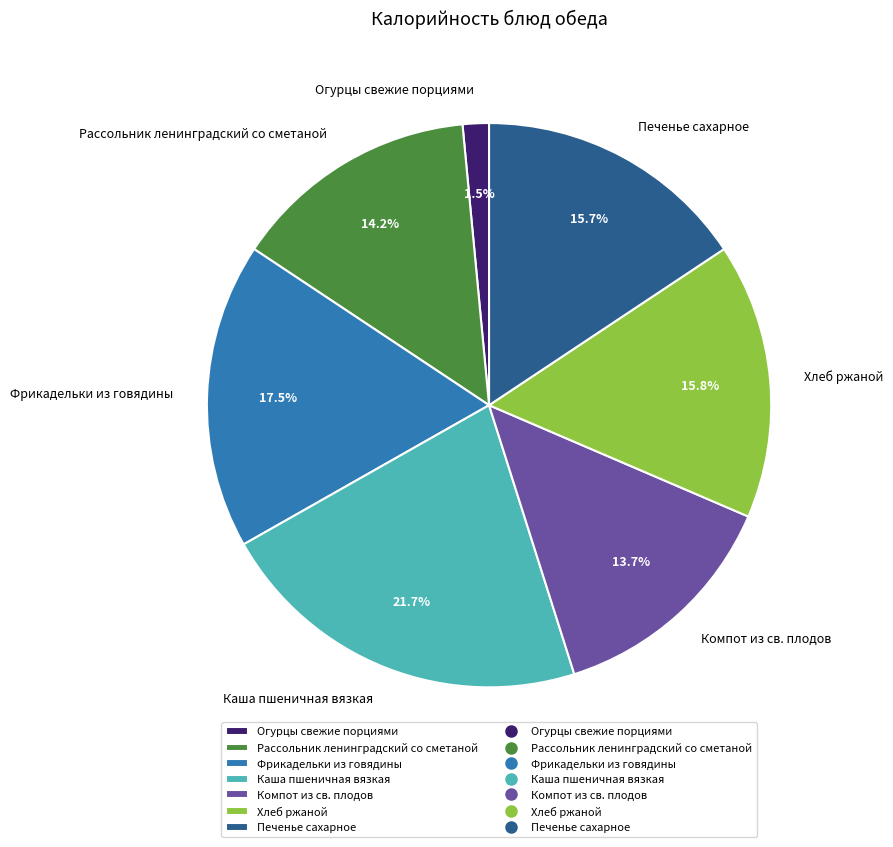

Approximately how many times larger is the value at Каша пшеничная вязкая compared to Фрикадельки из говядины?

1.2